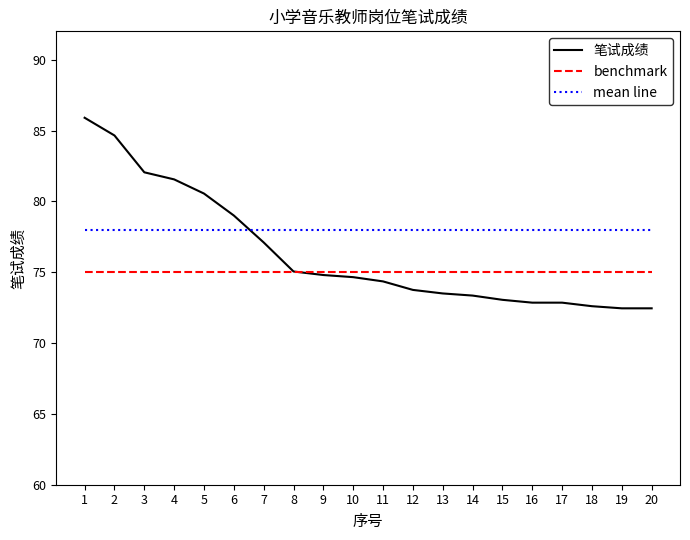

The mean line series shows 126.7 at 9. True or false?

False